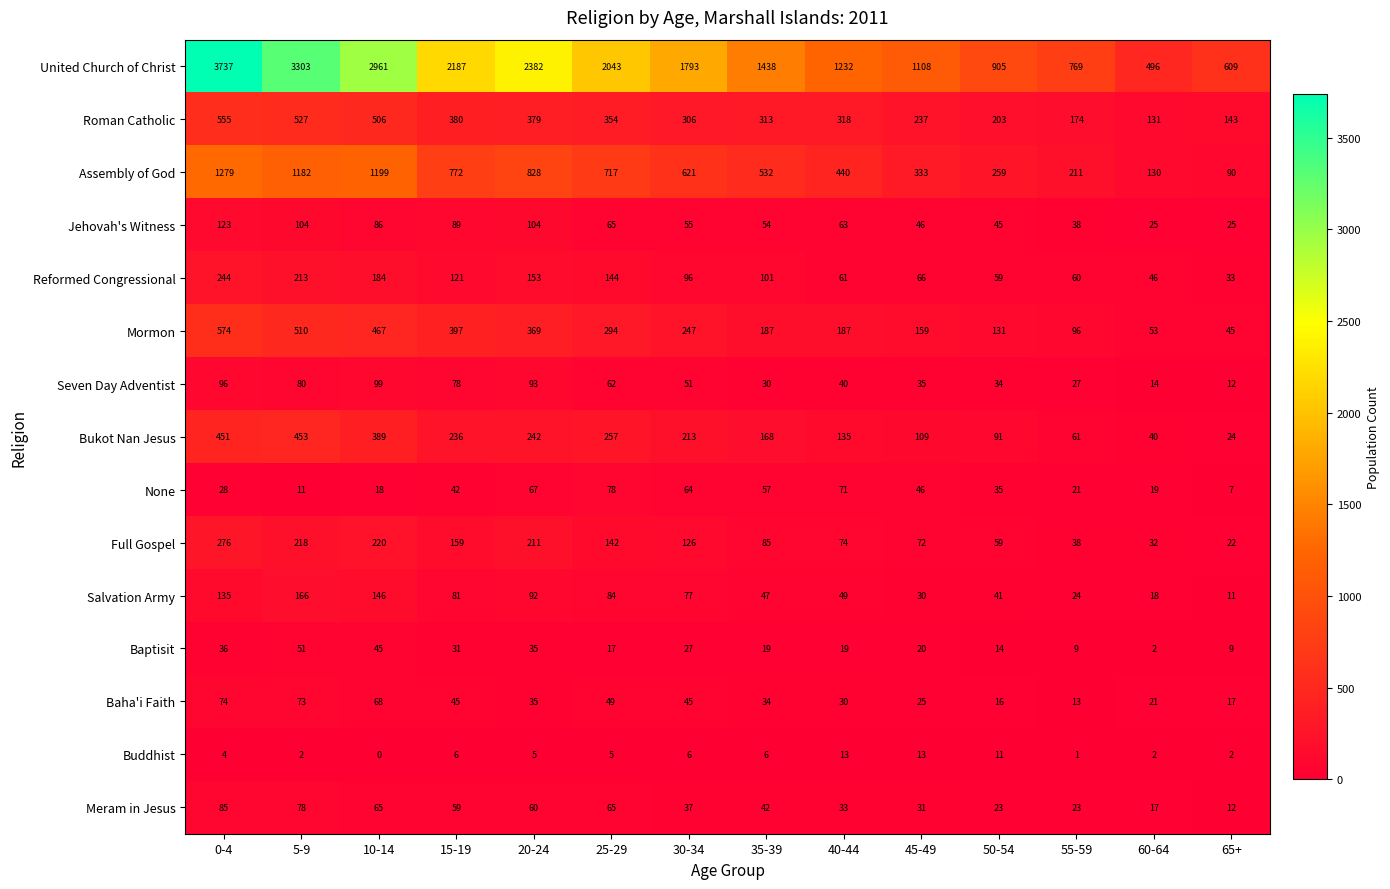

What is the spread (max minus min) of values at 30-34?

1787